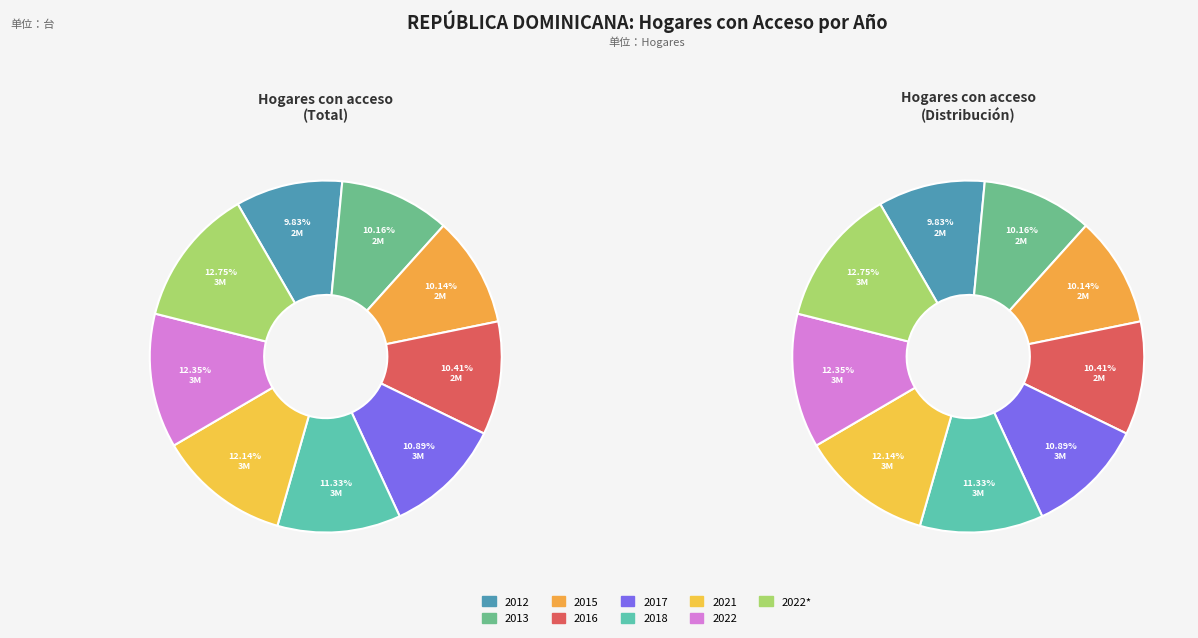

Does any single category account for the majority?

No